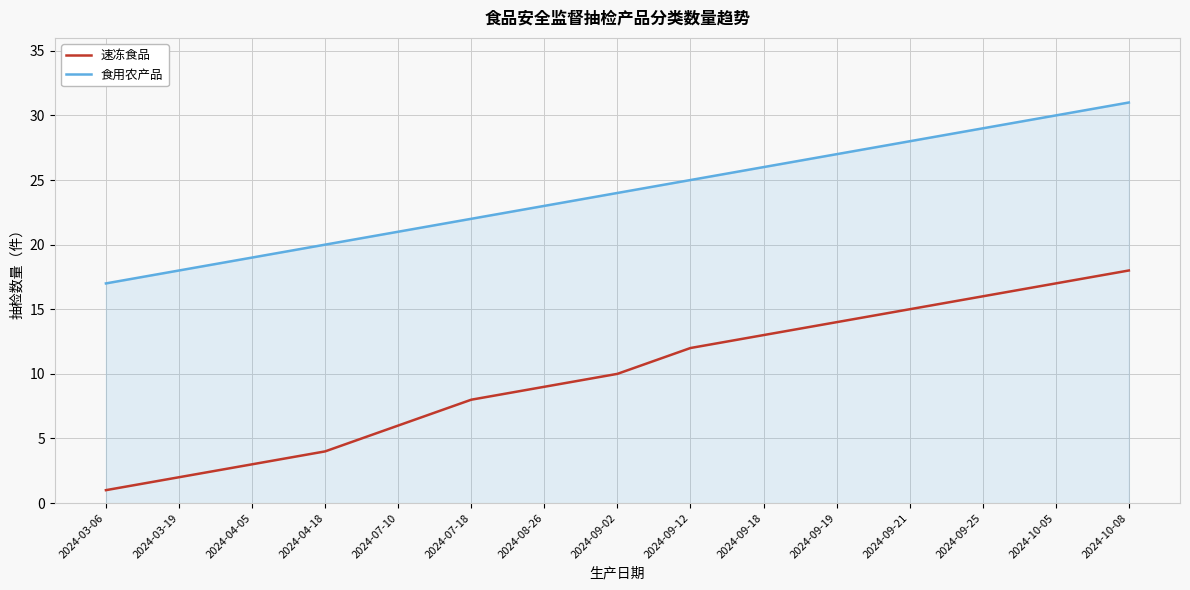

List the series in order of their overall mean, lowest first.

速冻食品, 食用农产品